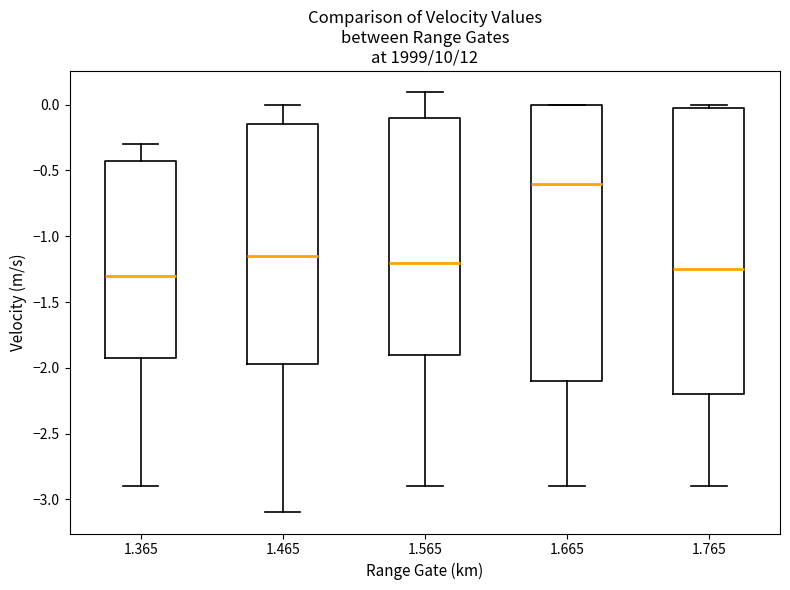

Reading left to right, read every box against the y-axis: the position of its median line, the range the box covers, and the ends of its whiskers. The values are not printed on the chart, so give them approximately, as read against the axis.

1.365: median -1.30, box -1.90 to -0.40, whiskers -2.90 to -0.30
1.465: median -1.15, box -1.95 to -0.15, whiskers -3.10 to 0.00
1.565: median -1.20, box -1.90 to -0.10, whiskers -2.90 to 0.10
1.665: median -0.60, box -2.10 to 0.00, whiskers -2.90 to 0.00
1.765: median -1.25, box -2.20 to 0.00, whiskers -2.90 to 0.00 (just above the box's upper edge)